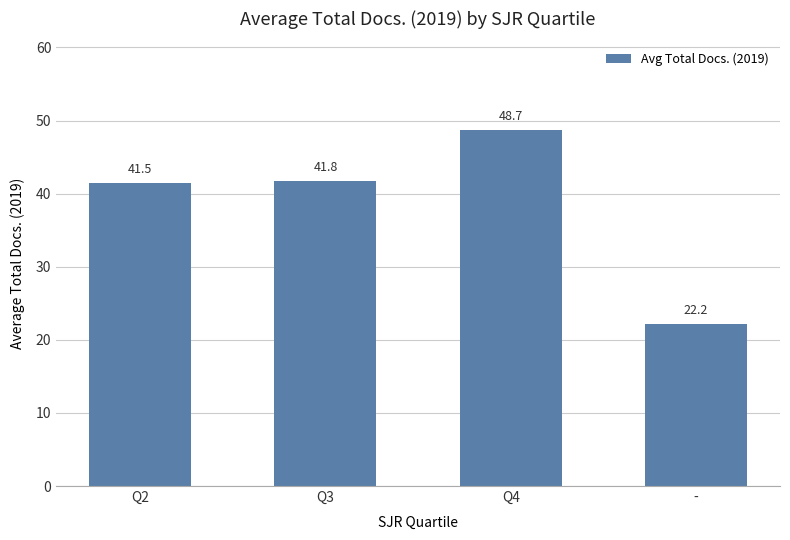

Where is the data nearest to the value 35?

Q2